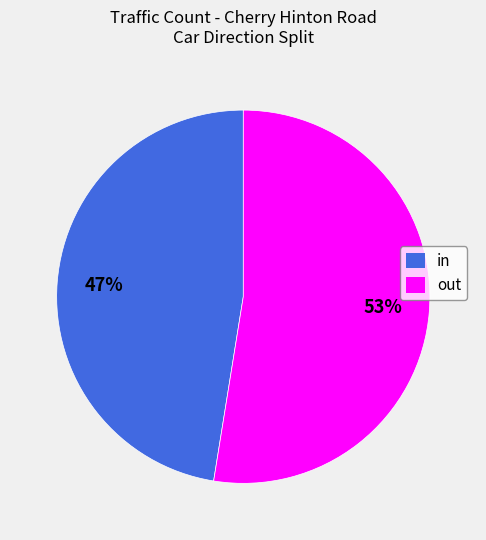

Which slice is the smallest?

in